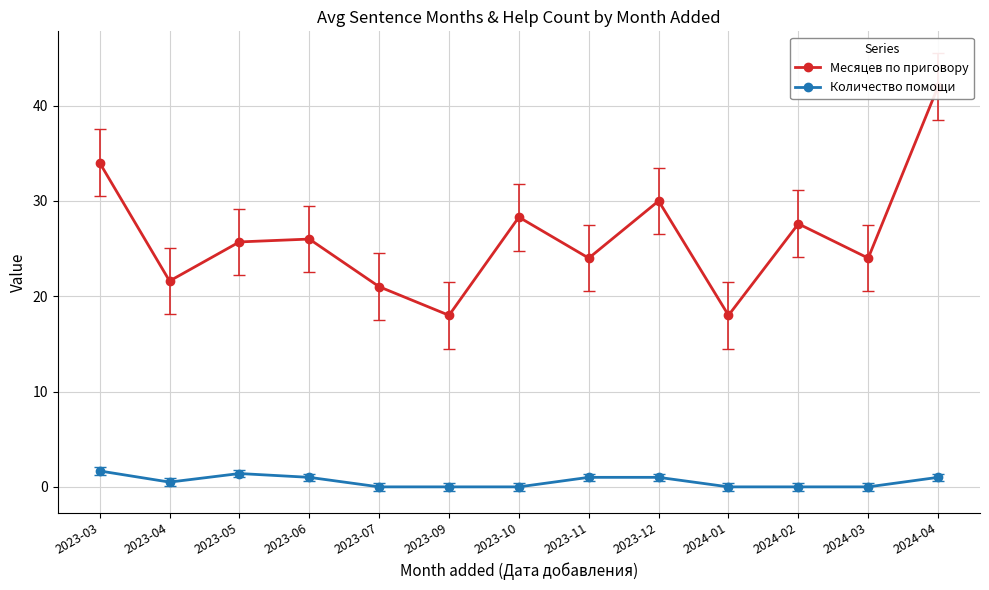

What are all the series names shown in the legend?

Месяцев по приговору, Количество помощи